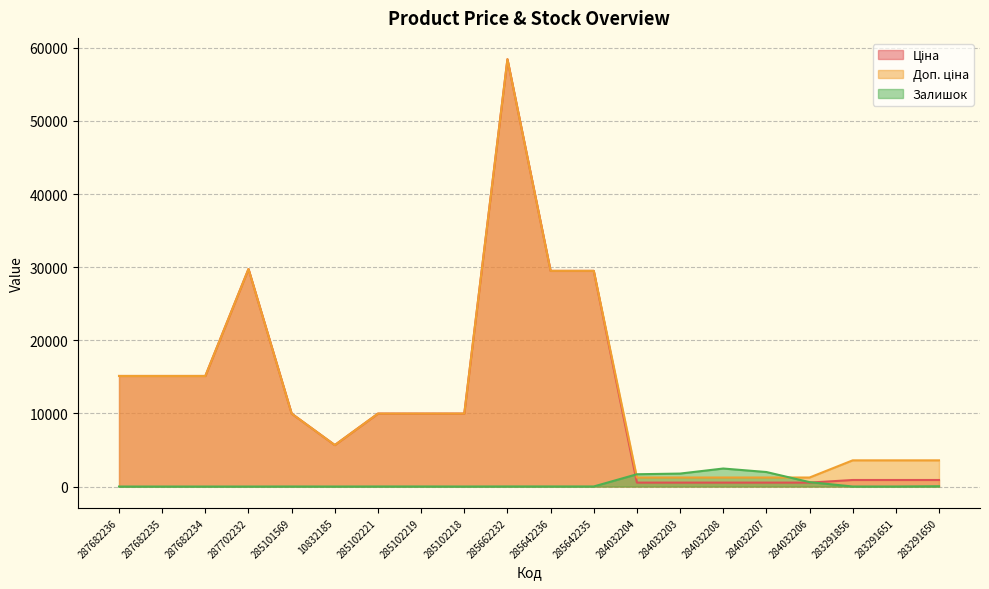

How many positive values does the Залишок series have?

16